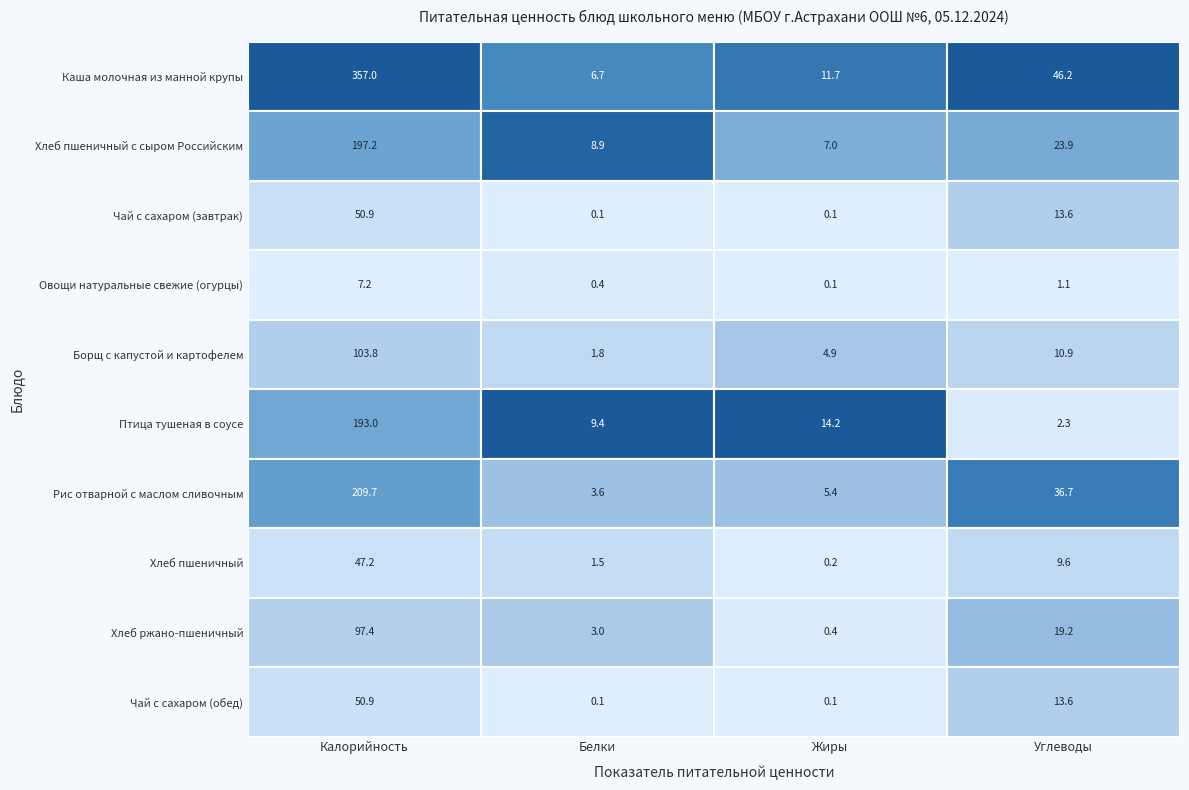

Rank the categories by Хлеб ржано-пшеничный value from lowest to highest.

2, 1, 3, 0